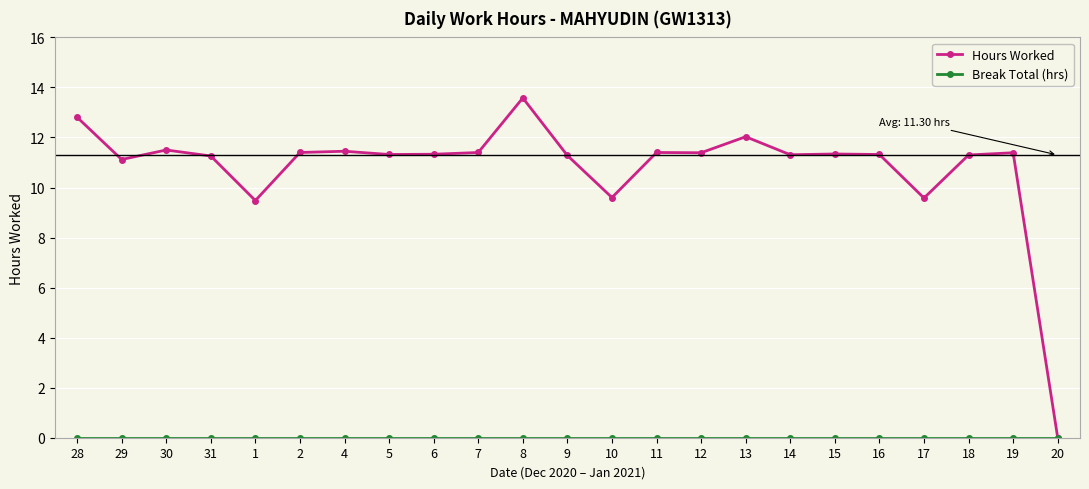

What is the approximate value of Hours Worked at 29?

11.1